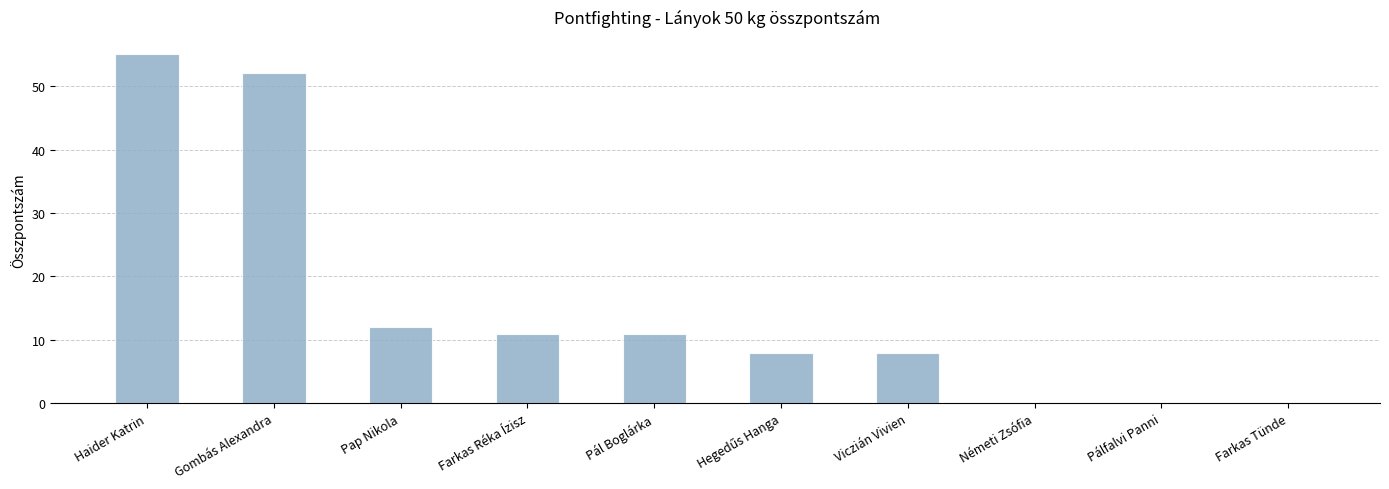

Between Haider Katrin and Németi Zsófia, which is larger?

Haider Katrin